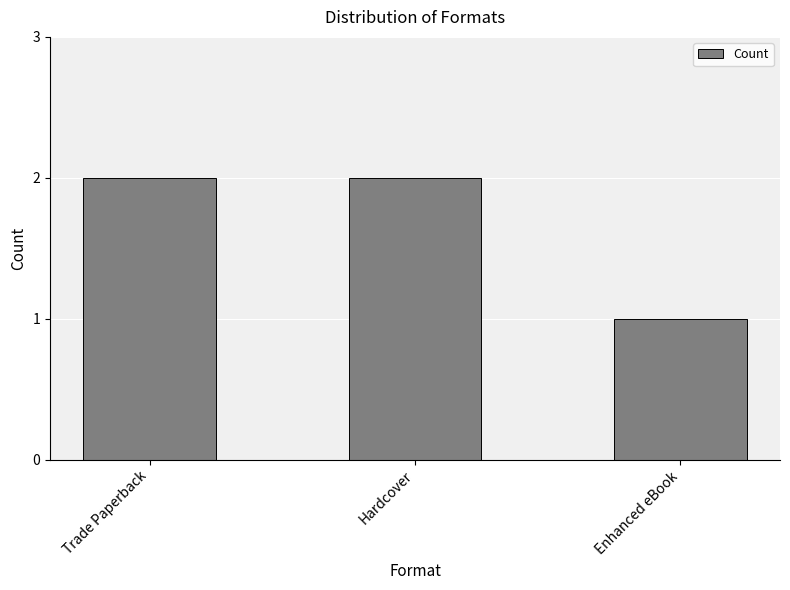

Is it true that the value at Hardcover is 1?

False